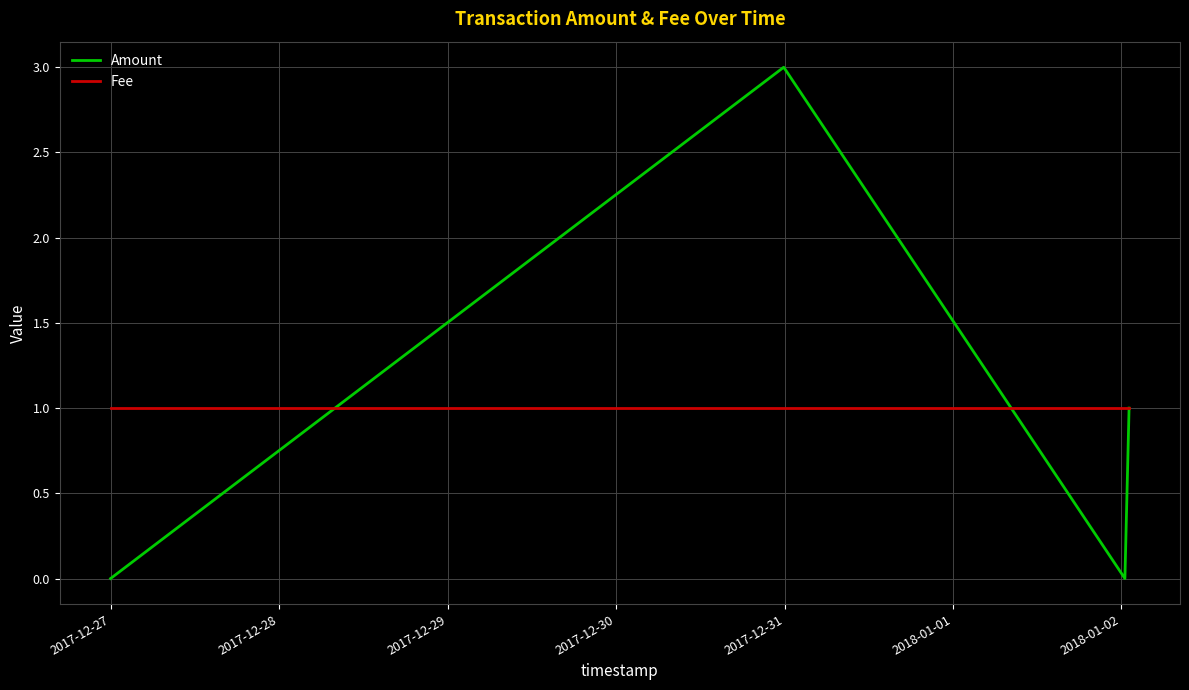

Reading right to left, what are all the values shown in this chart?

Amount: 1	0	3	0
Fee: 1	1	1	1